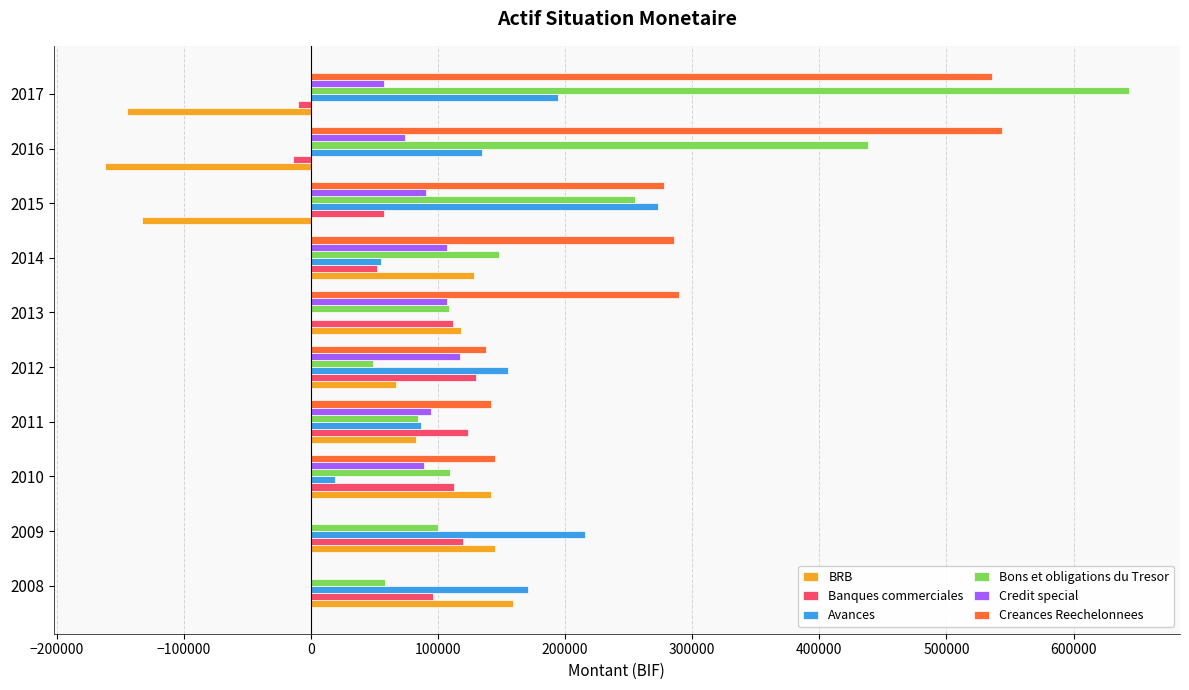

What is the sum of all Avances values?

1304753.3